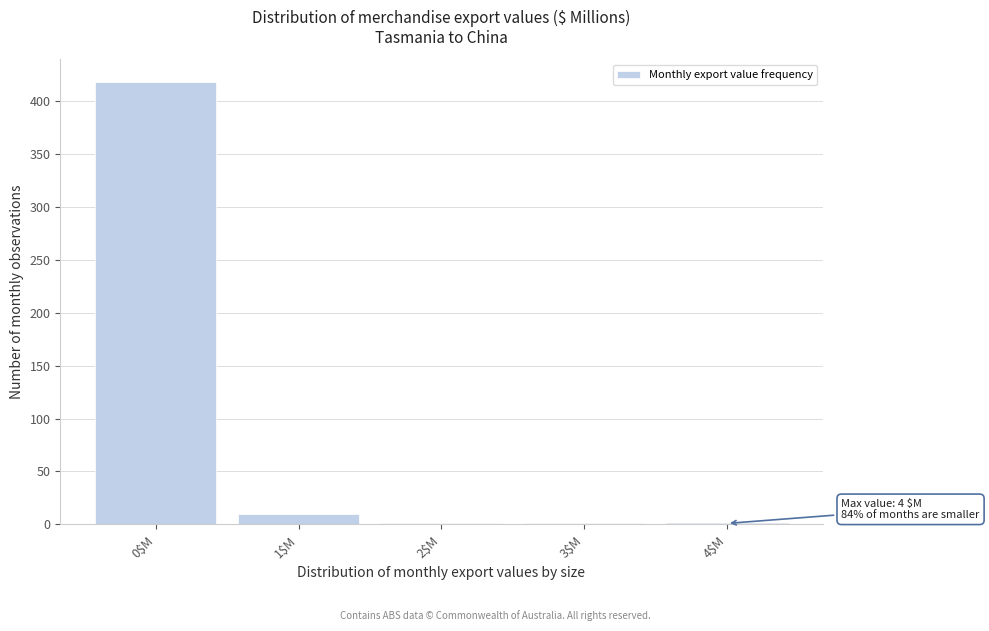

The value at 0$M is 717. True or false?

False